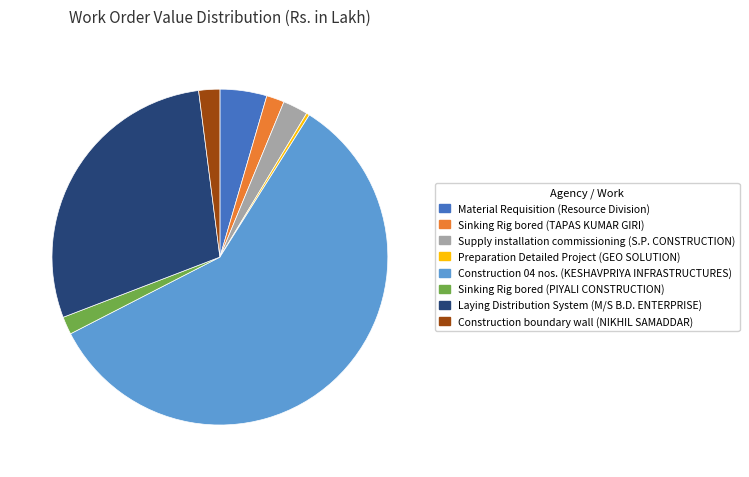

True or false: Sinking Rig bored (PIYALI CONSTRUCTION) accounts for 14% of the total.

False